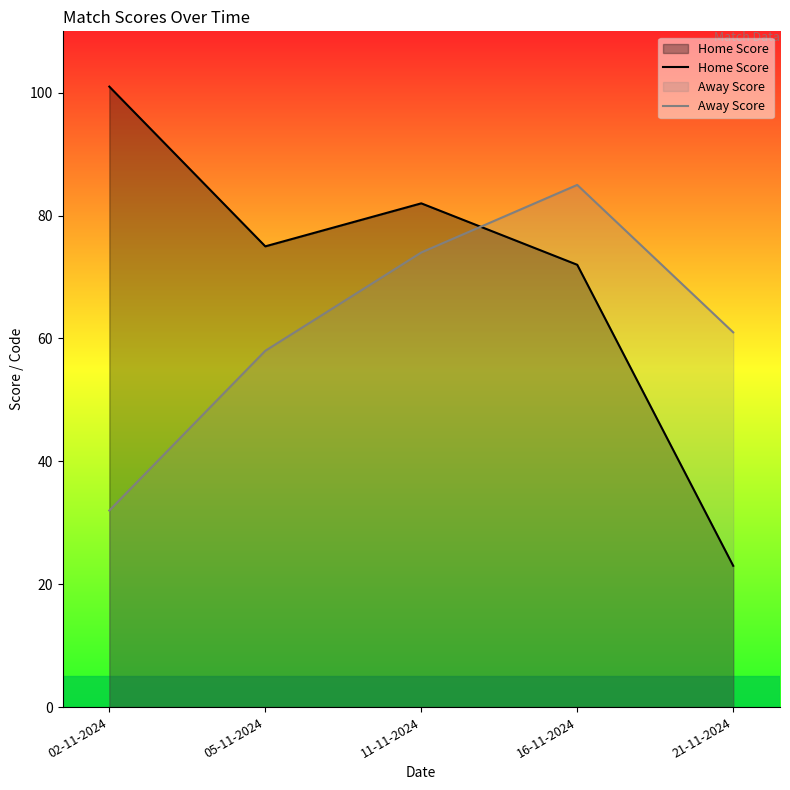

Rank the series by their average value, from highest to lowest.

Home Score, Away Score